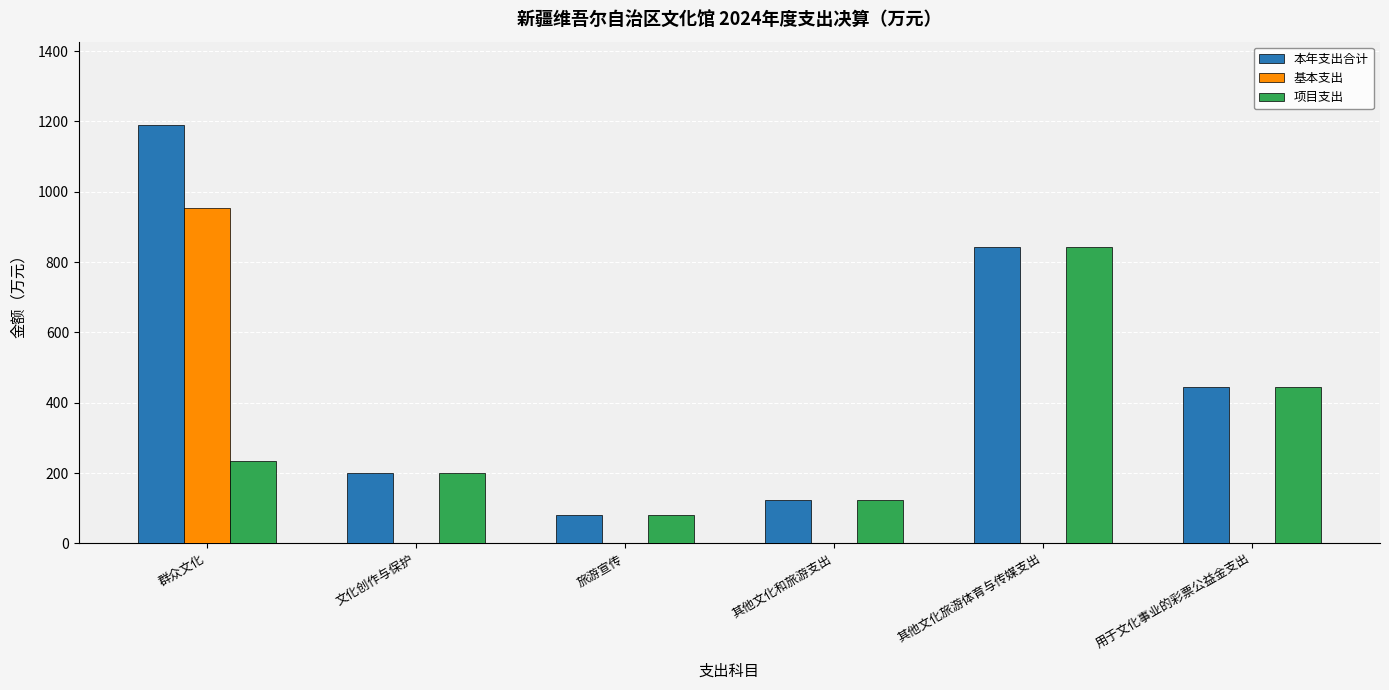

What is the sum of the 项目支出 values at 文化创作与保护 and 其他文化旅游体育与传媒支出?

1042.7